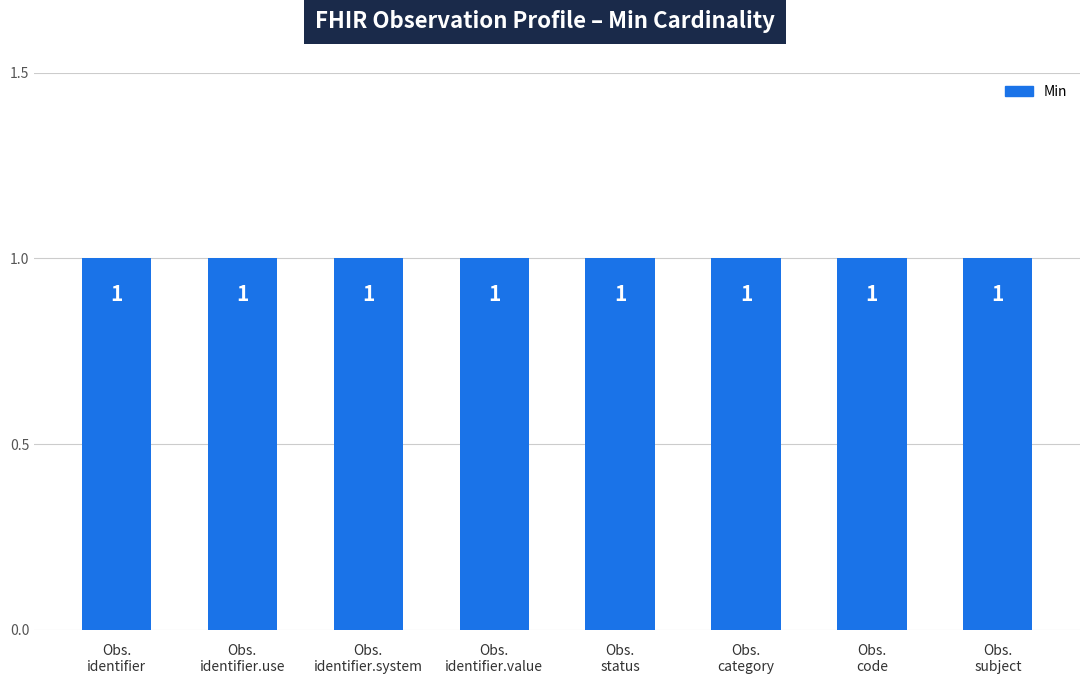

What is the total value across all series at Observation.identifier.value?

1